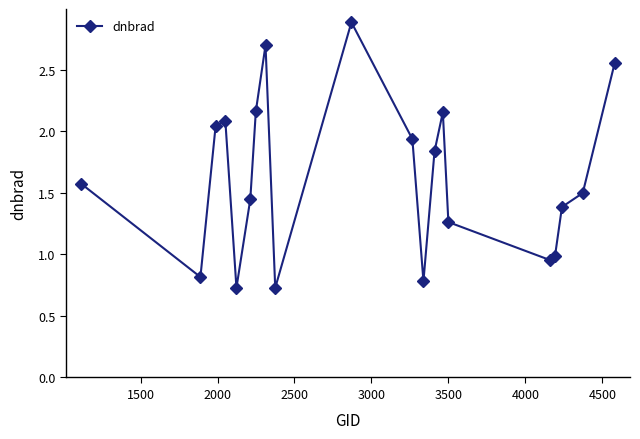

What is the smallest value displayed?

0.7